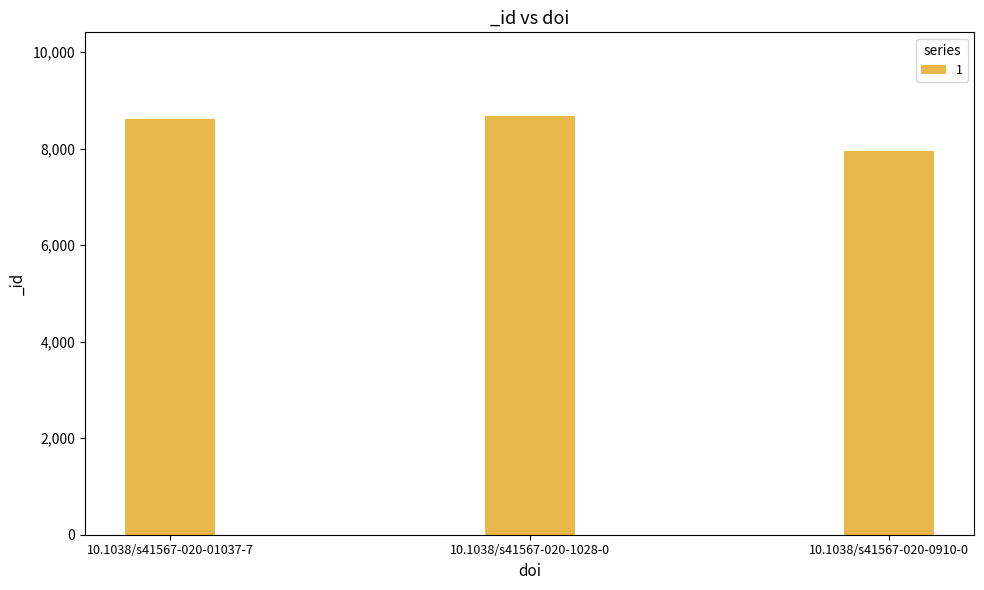

What is the change in value from 10.1038/s41567-020-01037-7 to 10.1038/s41567-020-0910-0?

-660